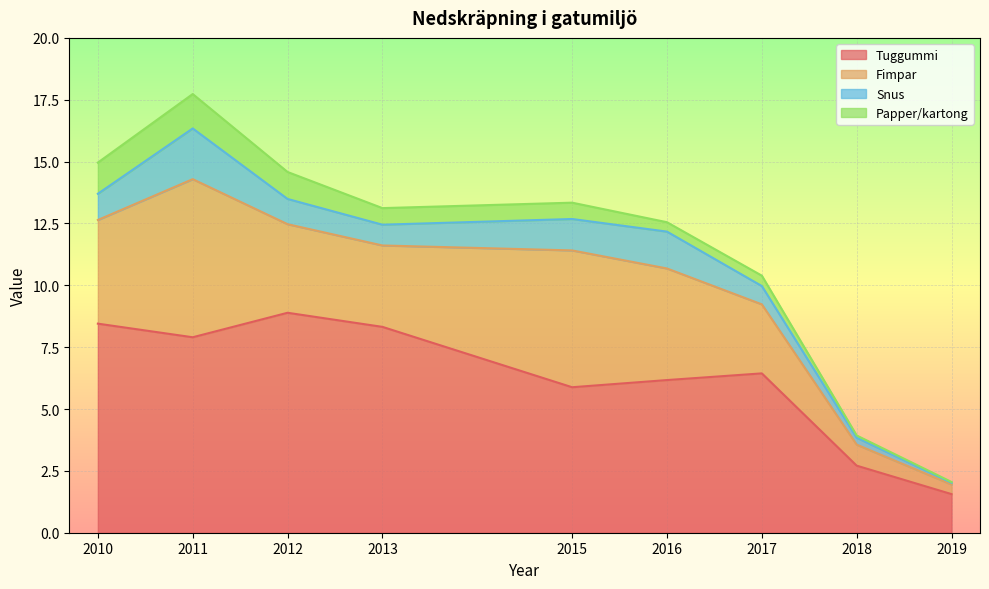

At which category is the sum across all series the highest?

2011